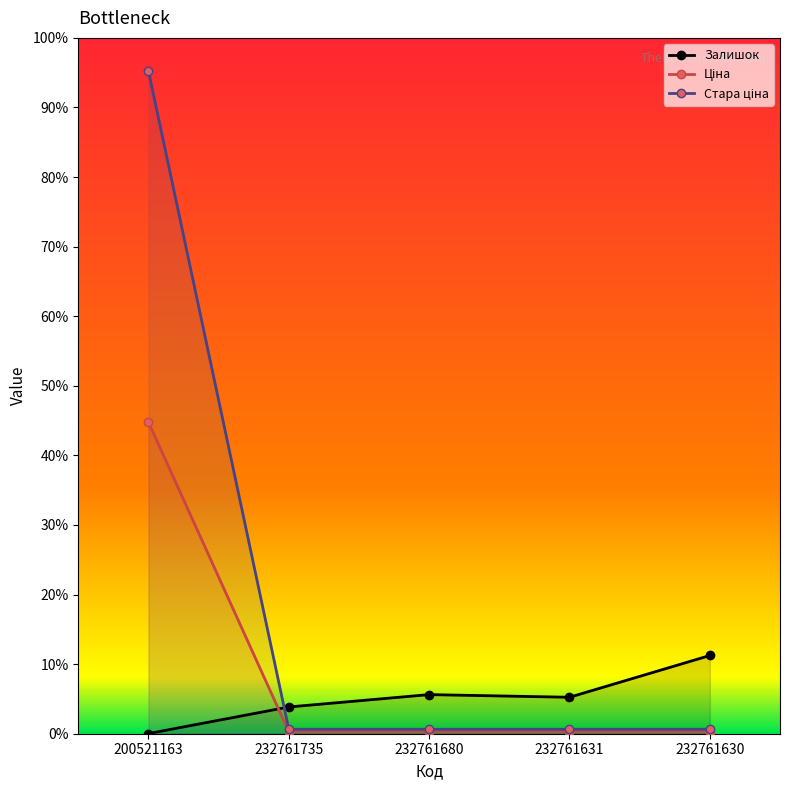

How many data points in Залишок are less than 492?

2